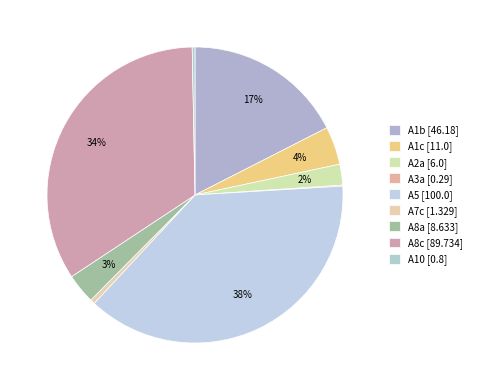

How many segments does this pie chart have?

9